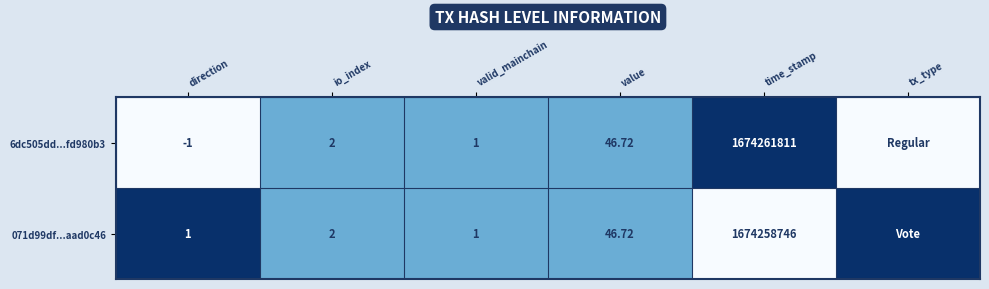

Rank the series at tx_type from lowest to highest value.

6dc505dd...fd980b3, 071d99df...aad0c46